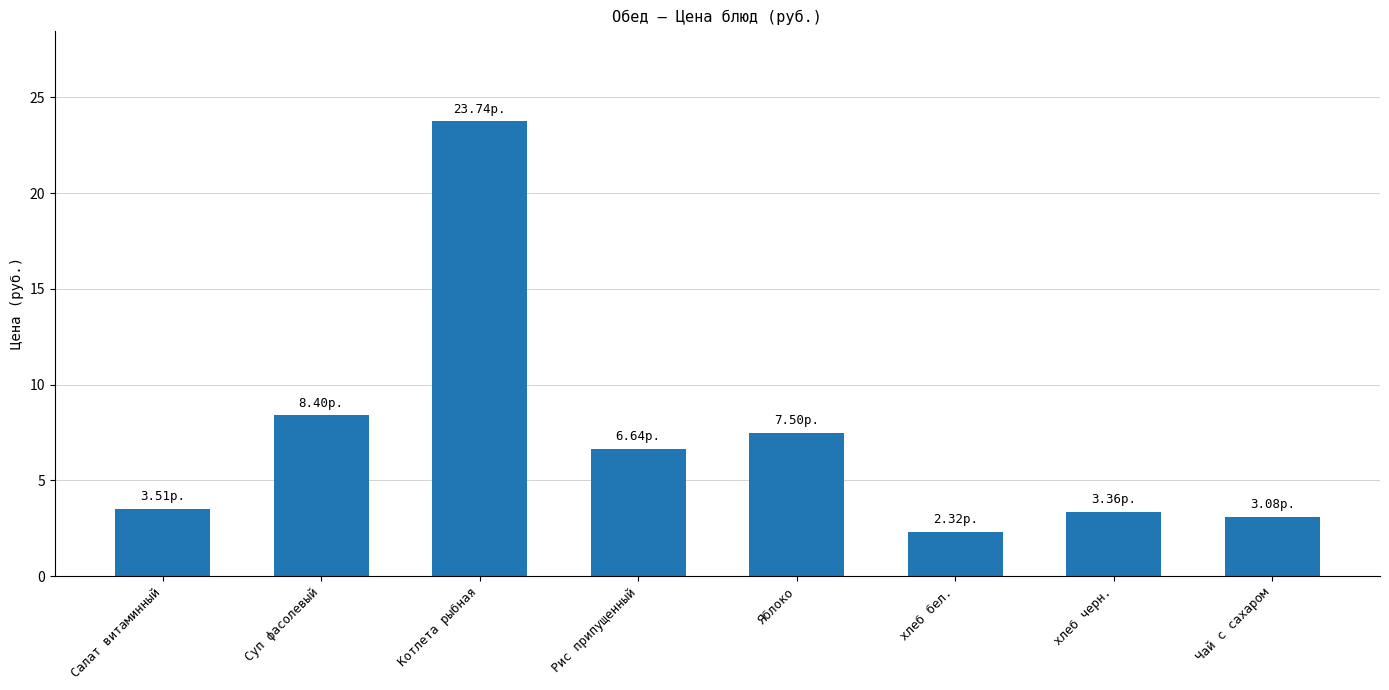

What position from the right is Суп фасолевый?

7